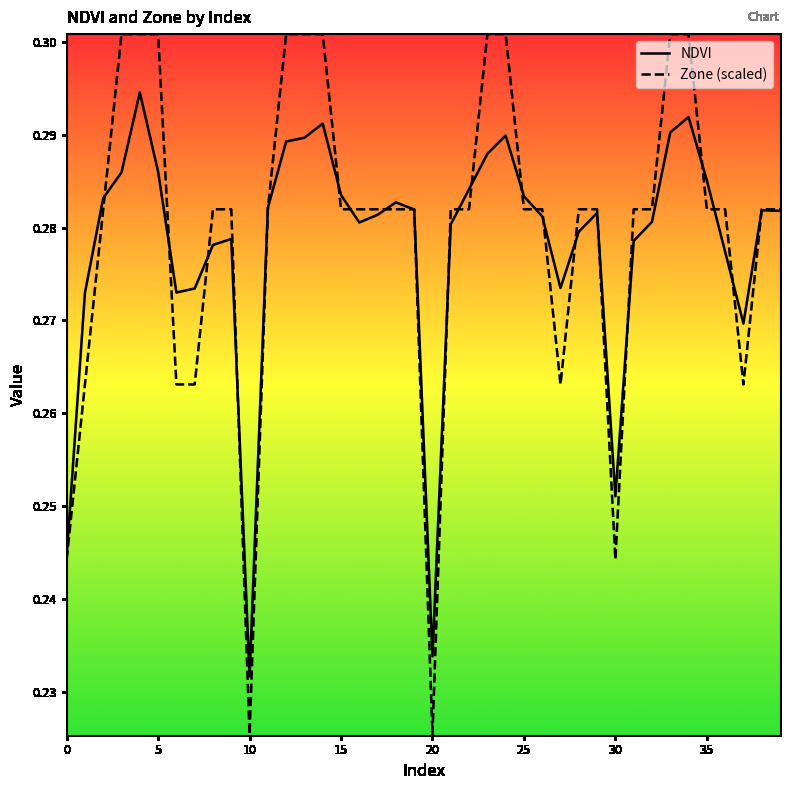

Which series has the largest range (max minus min)?

Zone (scaled)